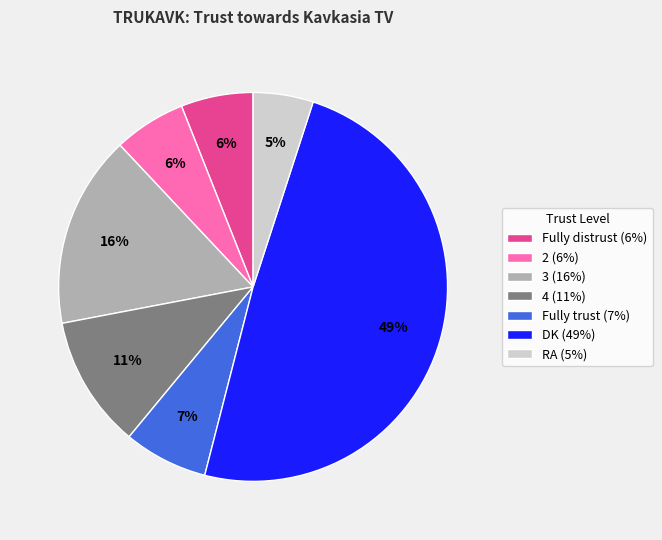

What percentage is the 3 slice, to the nearest percent?

16%